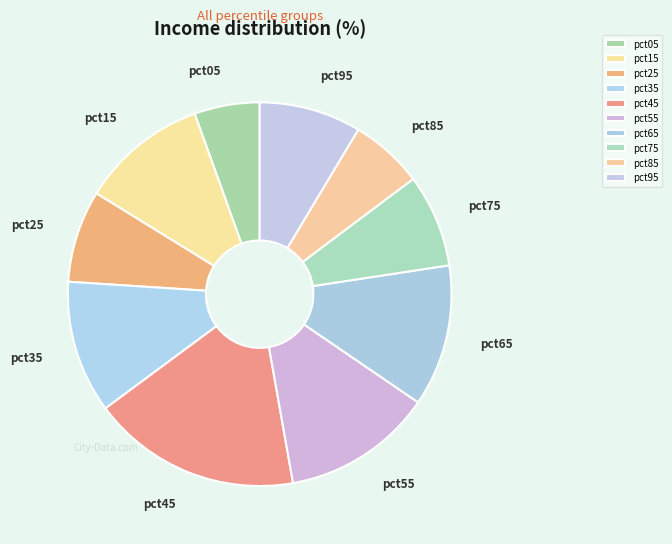

Do pct35 and pct85 together represent more than half of the pie?

No